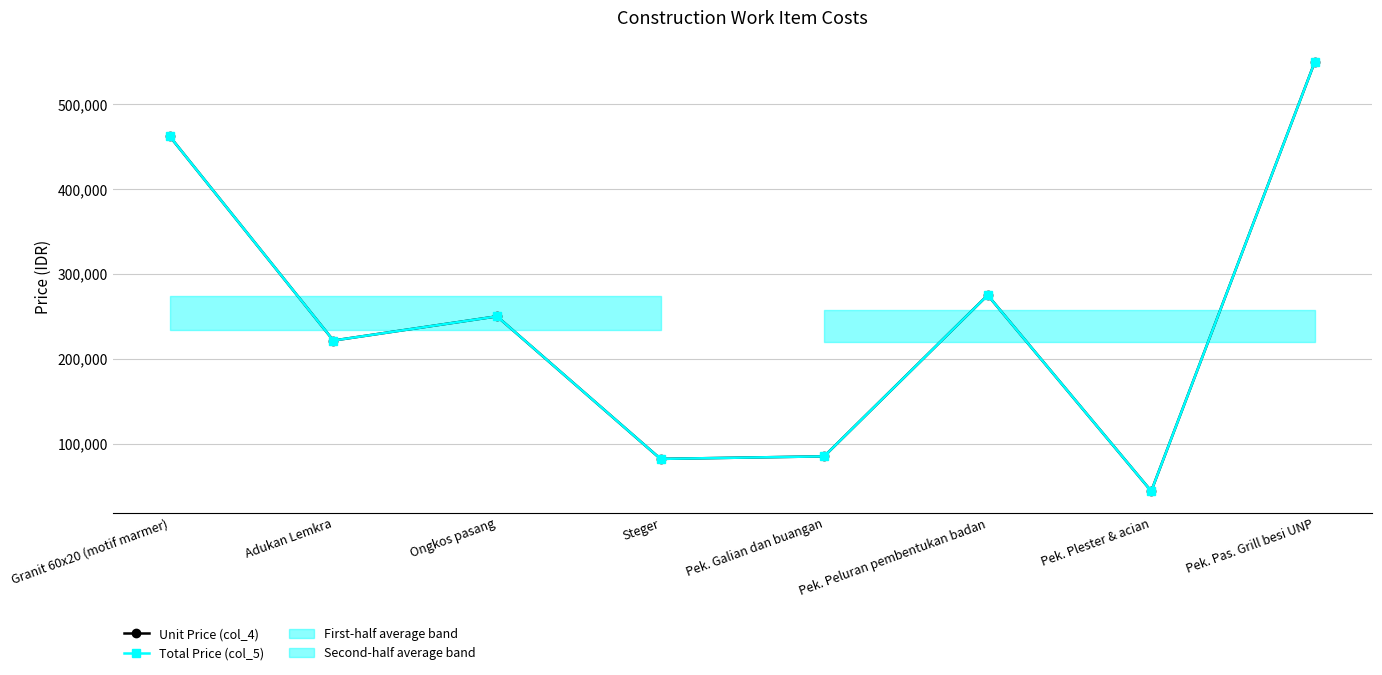

True or false: Total Price (col_5) and Unit Price (col_4) intersect in this chart.

False